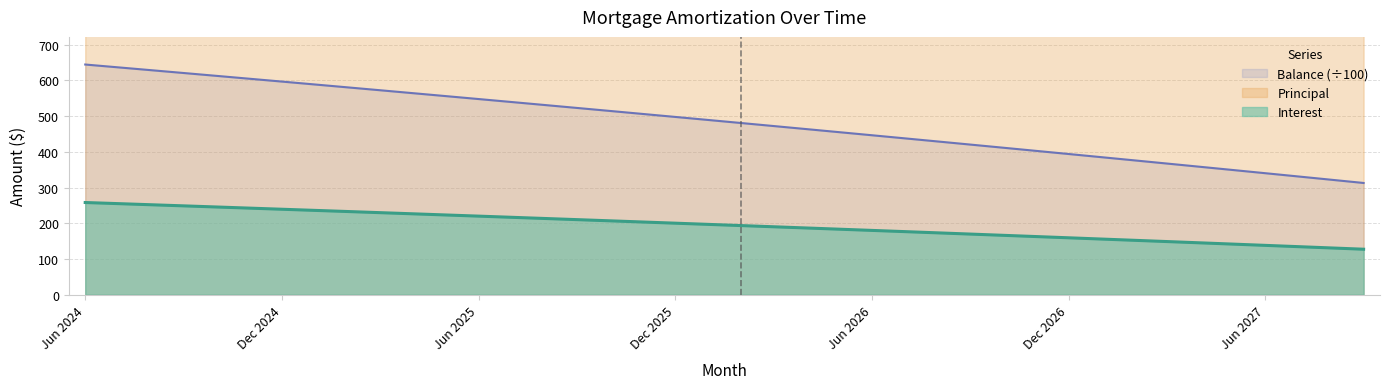

What position from the left is Jun 2026?

25